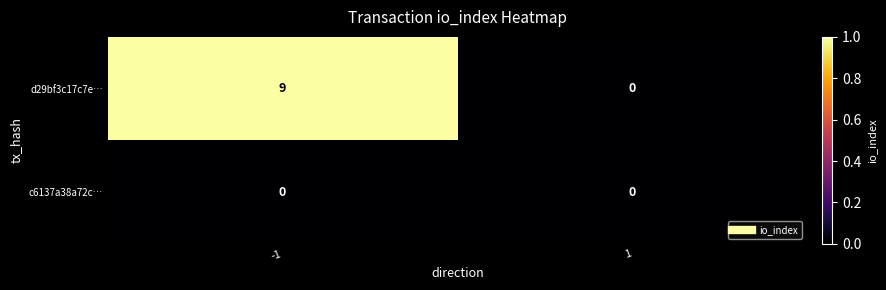

Is it true that c6137a38a72c… equals 0 at -1?

True